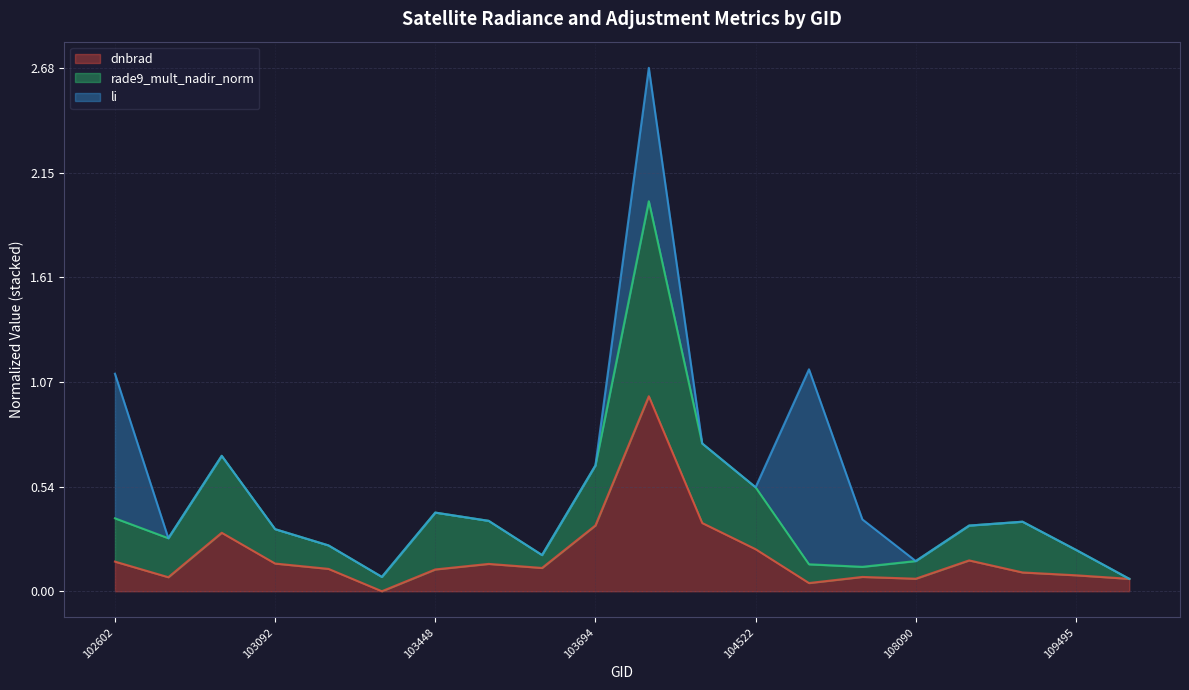

What is the maximum value for rade9_mult_nadir_norm?

2.0